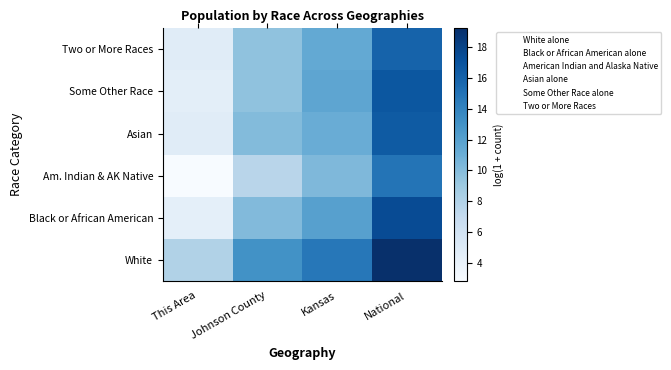

At how many categories does at least one series exceed 6?

4